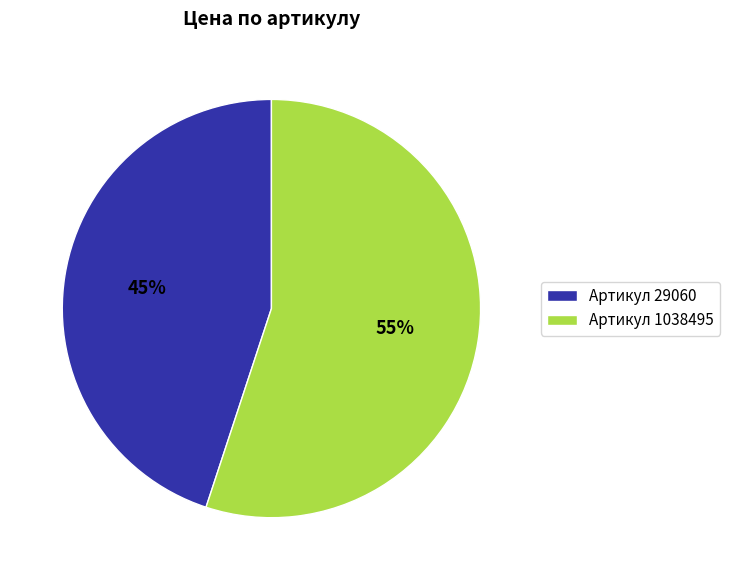

Between Артикул 1038495 and Артикул 29060, which is larger?

Артикул 1038495